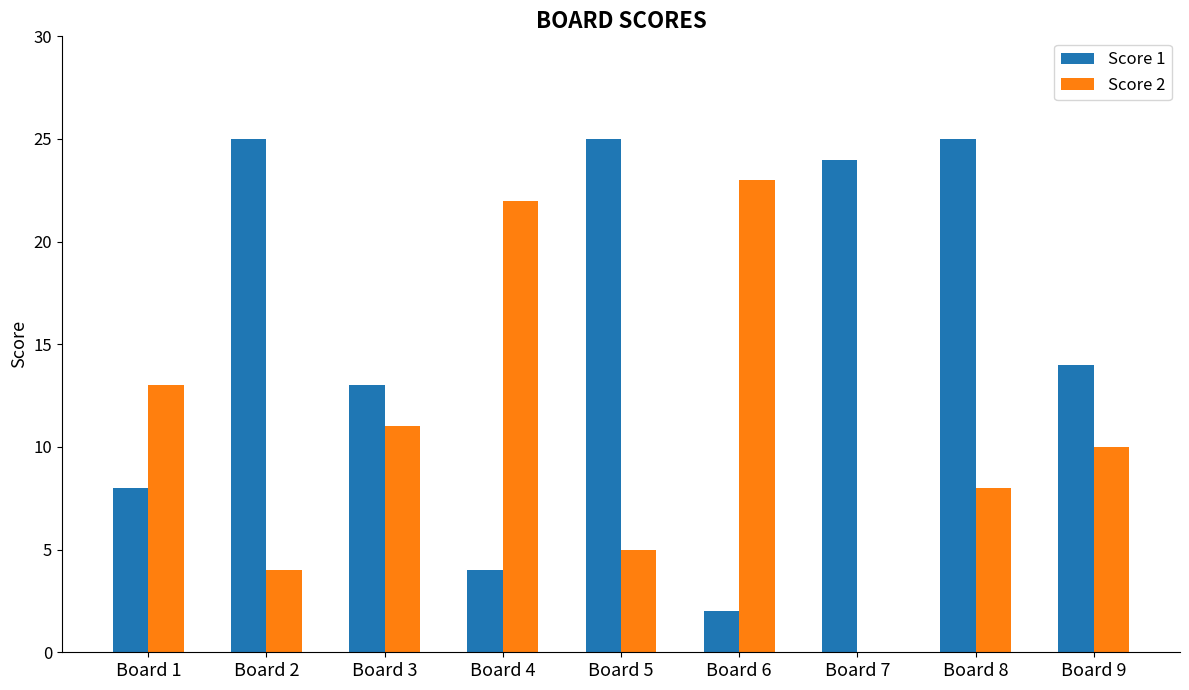

What is the maximum value for Score 2?

23